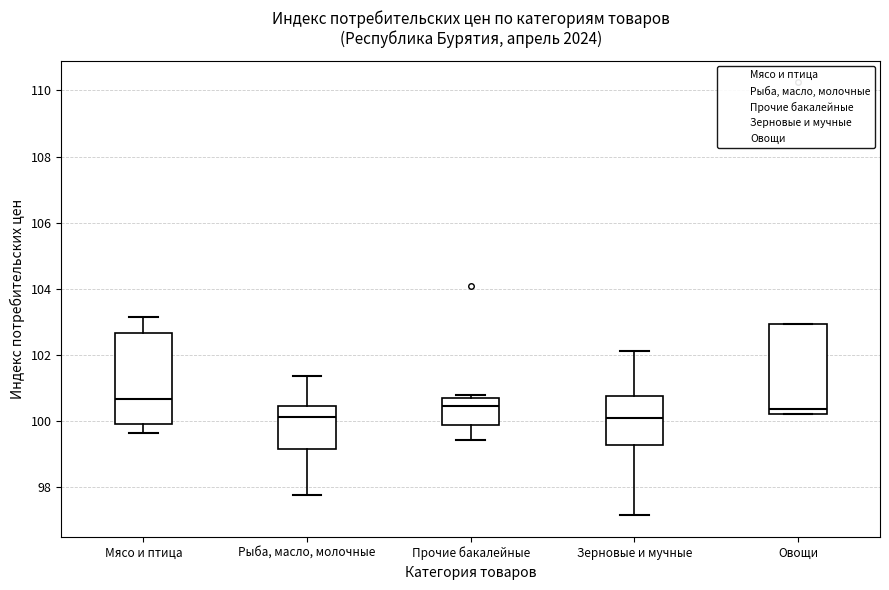

Which box's median line is the highest?

Мясо и птица